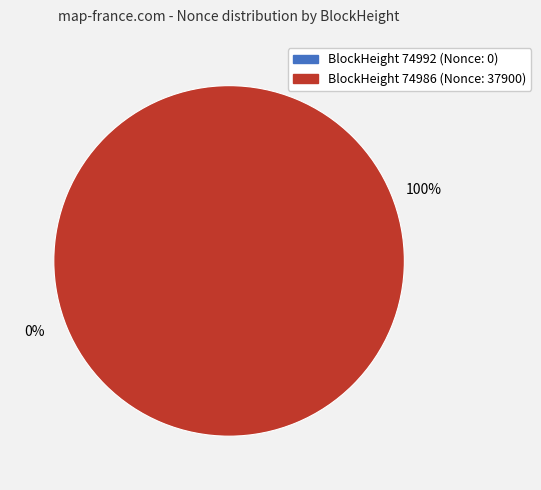

What is the majority slice?

74986